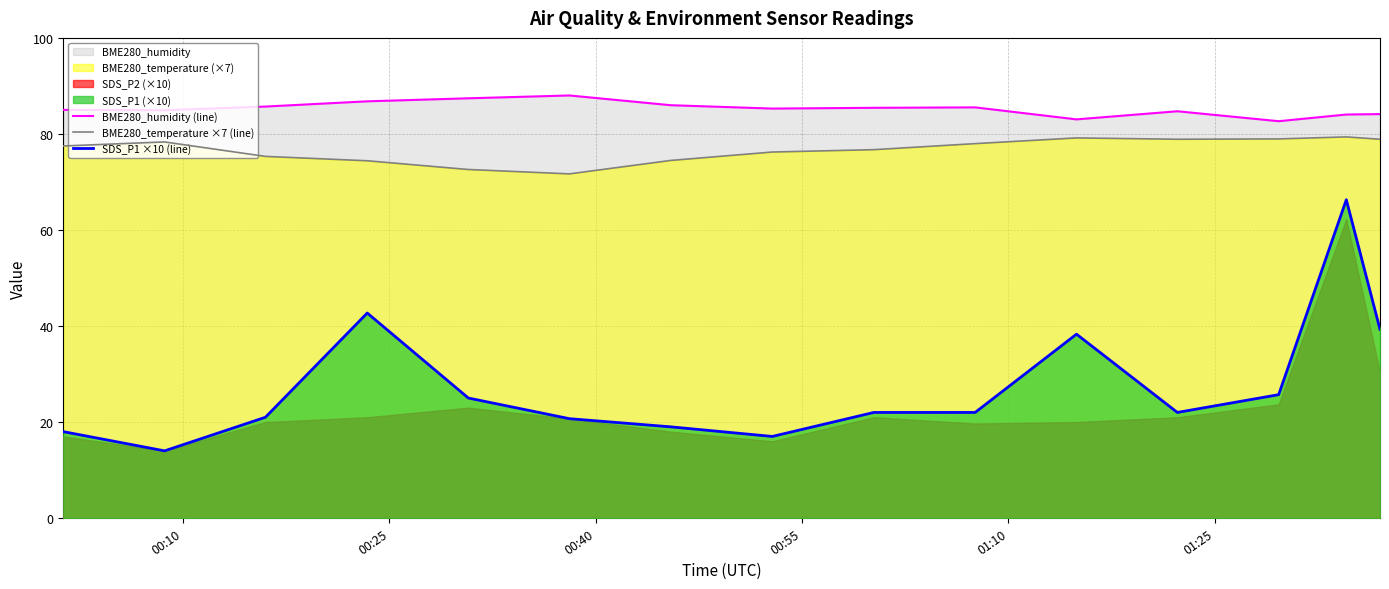

How many lines are shown in the chart?

3